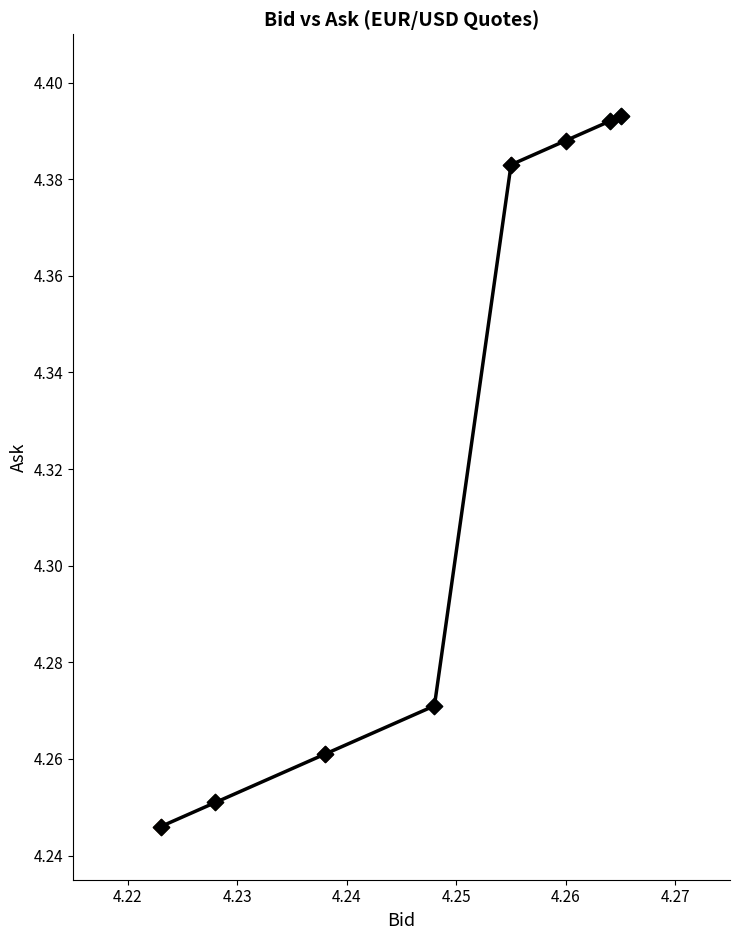

Count the values in the range 4 to 5.

8